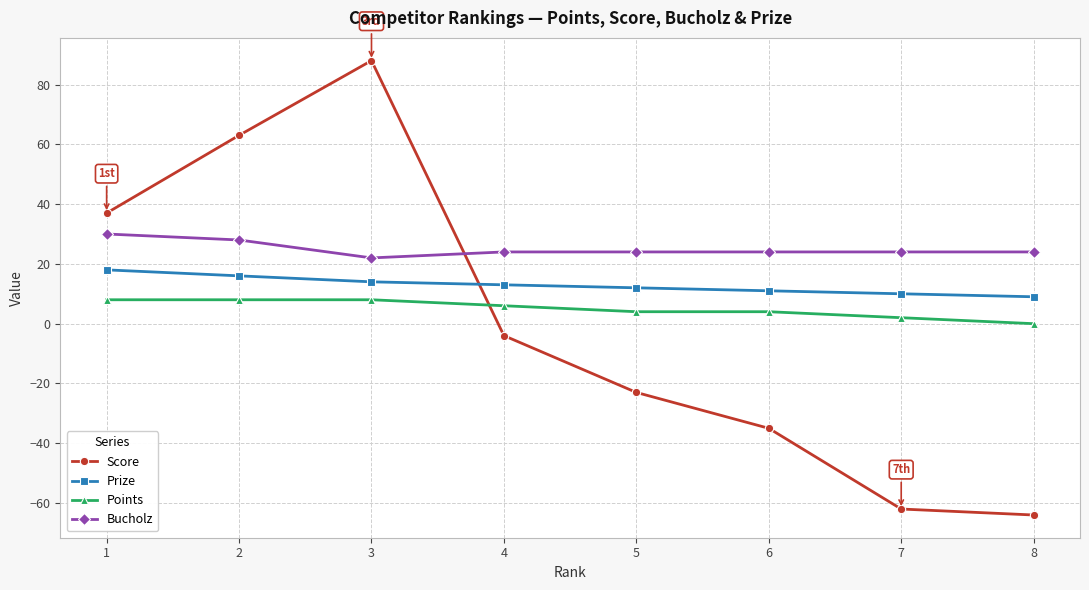

Where is the first local maximum for Score?

3